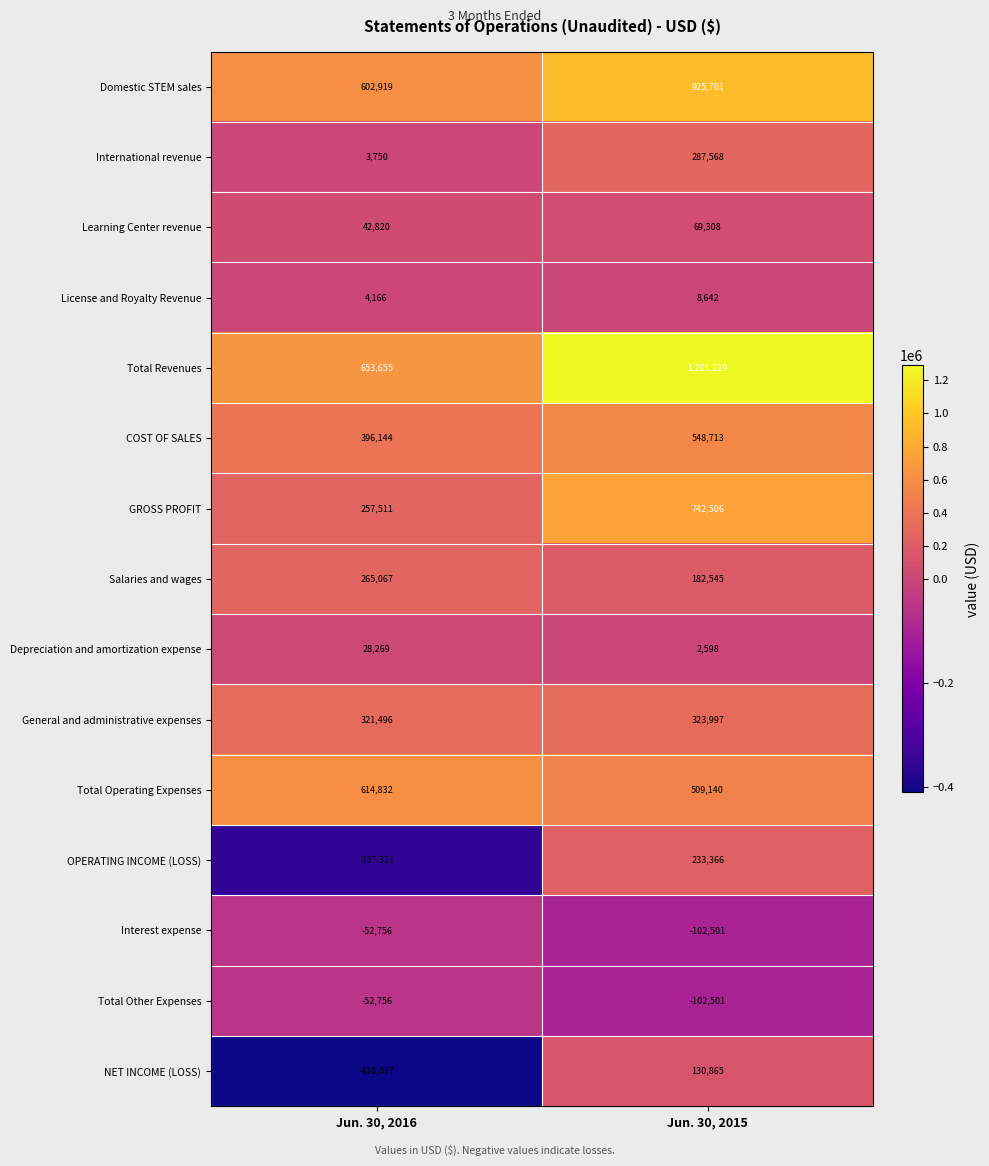

What is the maximum value shown in the chart?

1291219